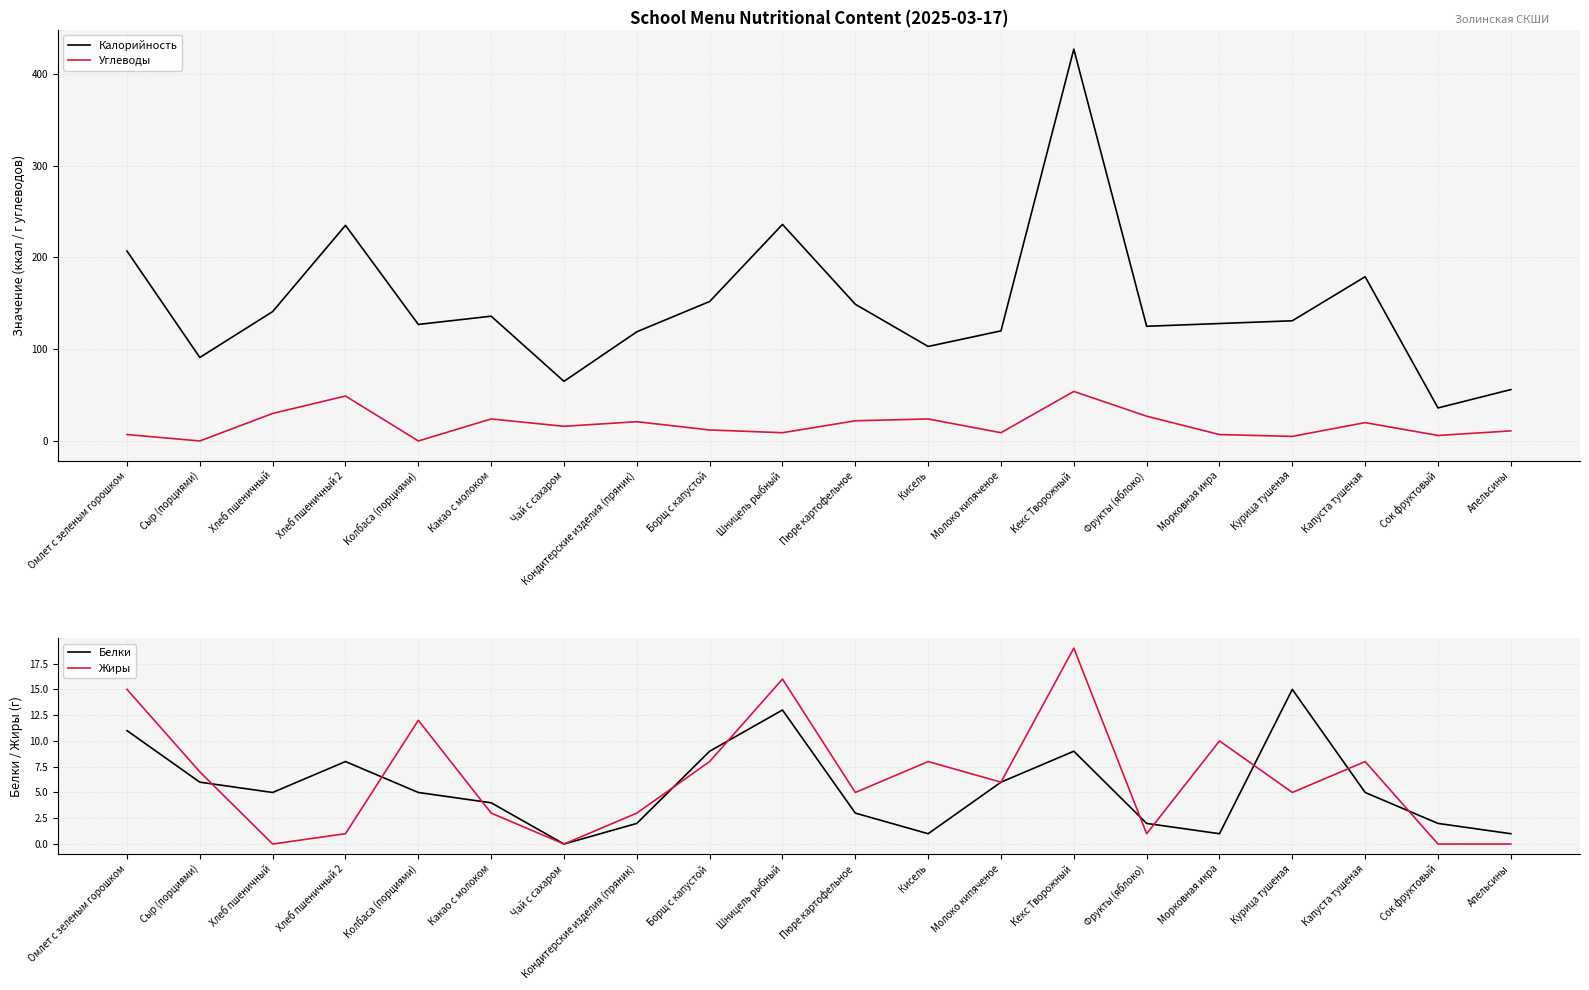

What is the difference between the highest and lowest values at Борщ с капустой?

144